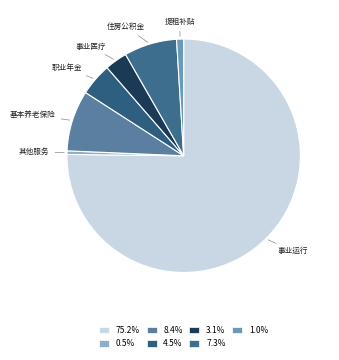

Between 职业年金 and 事业运行, which is larger?

事业运行